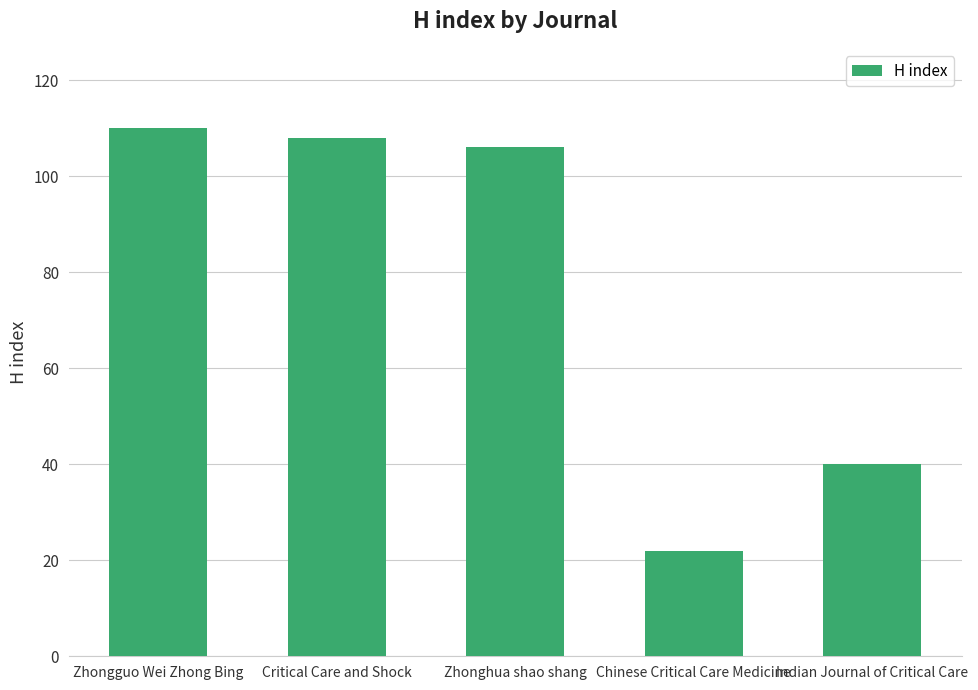

Where is the data nearest to the value 66?

Indian Journal of Critical Care